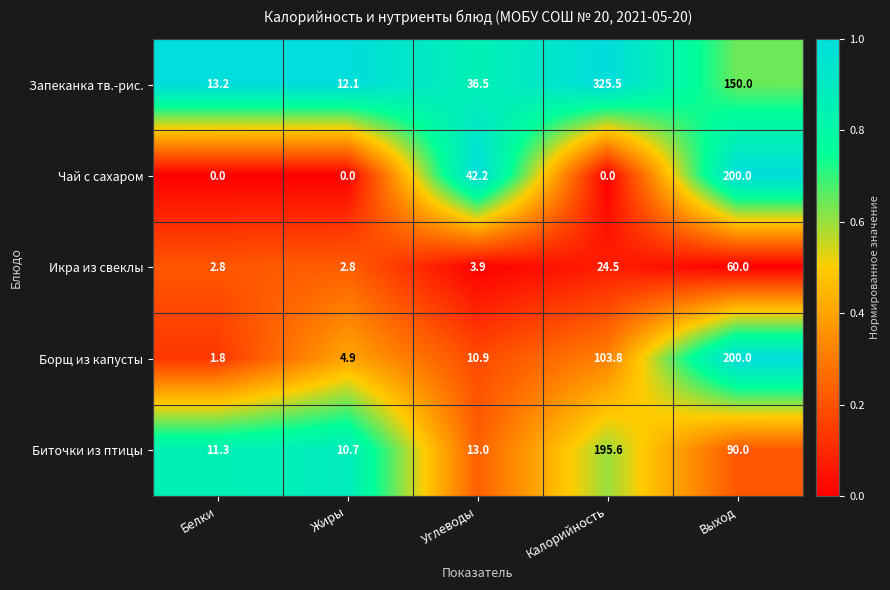

True or false: Биточки из птицы has a value of 90.0 at Выход.

True